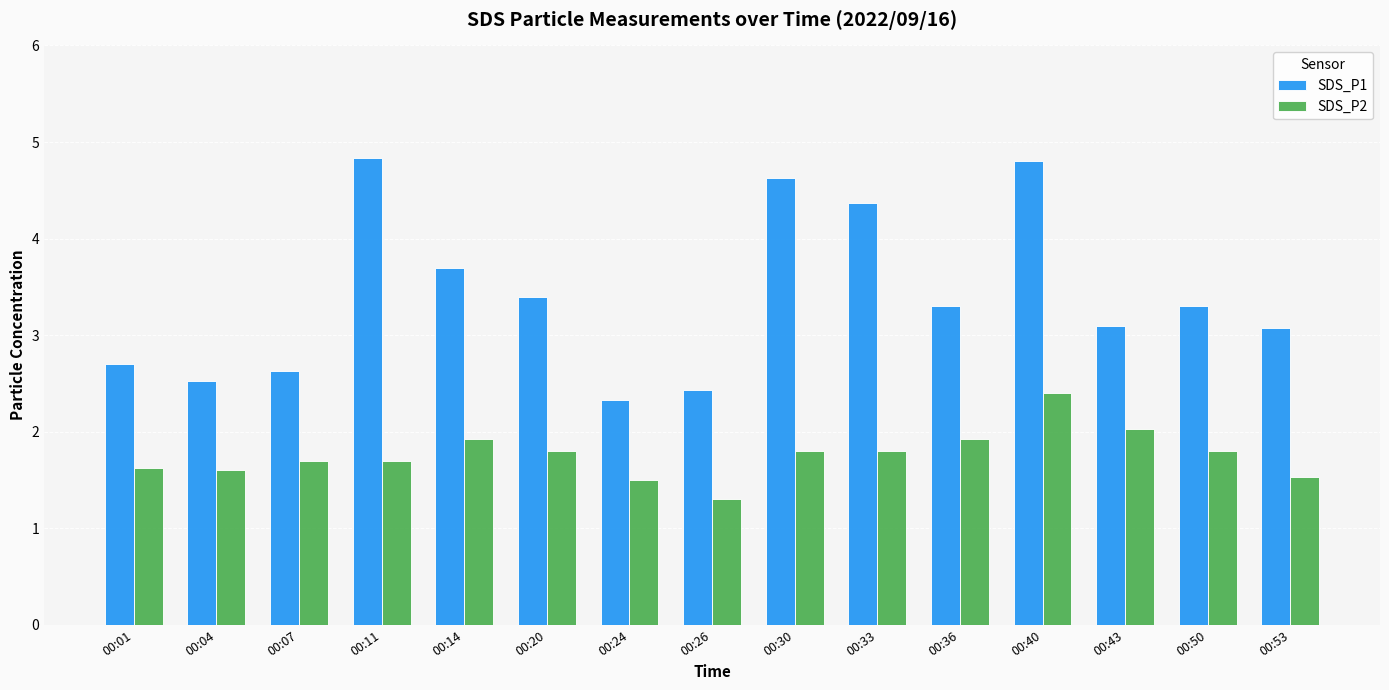

Reading left to right, extract all data points from this chart.

SDS_P1: 00:01=2.7	00:04=2.5	00:07=2.6	00:11=4.8	00:14=3.7	00:20=3.4	00:24=2.3	00:26=2.4	00:30=4.6	00:33=4.4	00:36=3.3	00:40=4.8	00:43=3.1	00:50=3.3	00:53=3.1
SDS_P2: 00:01=1.6	00:04=1.6	00:07=1.7	00:11=1.7	00:14=1.9	00:20=1.8	00:24=1.5	00:26=1.3	00:30=1.8	00:33=1.8	00:36=1.9	00:40=2.4	00:43=2.0	00:50=1.8	00:53=1.5